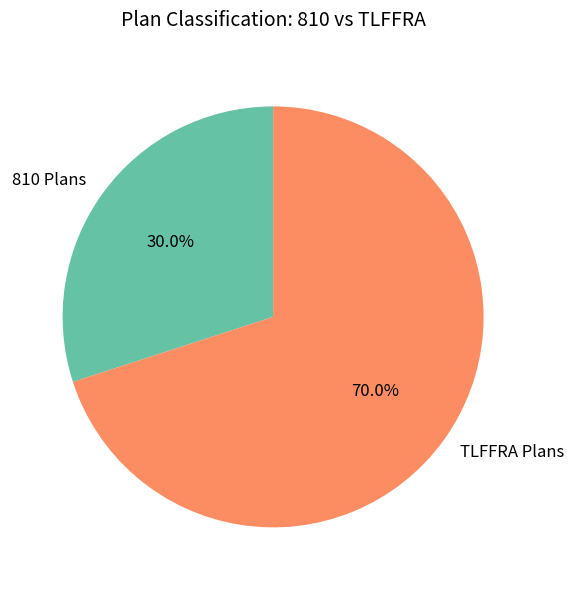

Which has a higher value, 810 Plans or TLFFRA Plans?

TLFFRA Plans